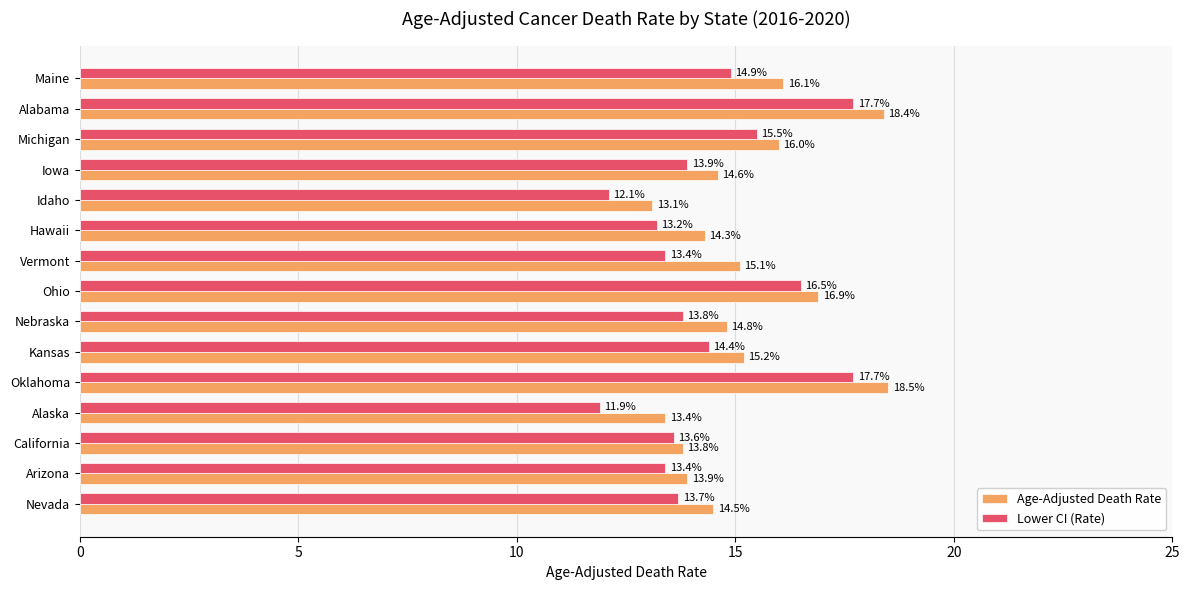

Which series has the widest spread of values?

Lower CI (Rate)